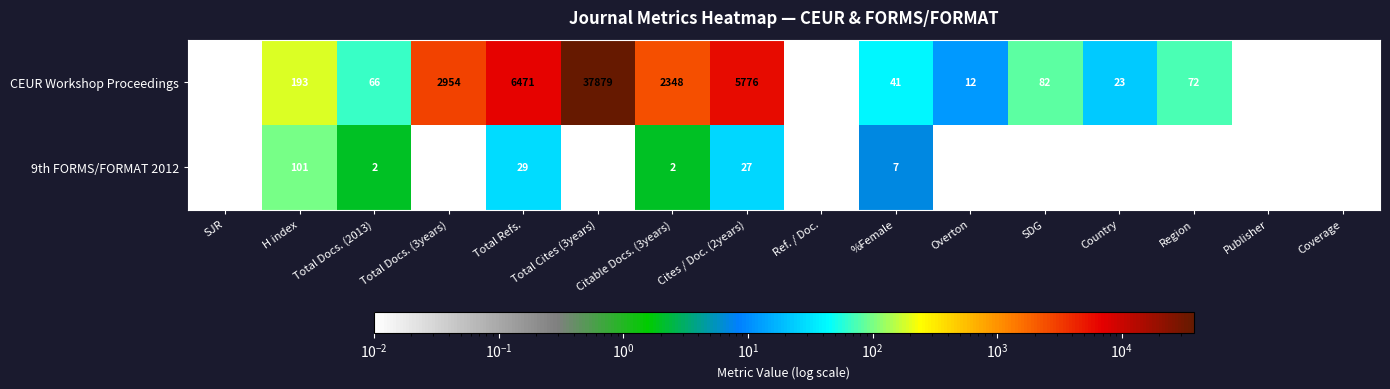

What is the difference between the maximum and minimum values in the 9th FORMS/FORMAT 2012 series?

101